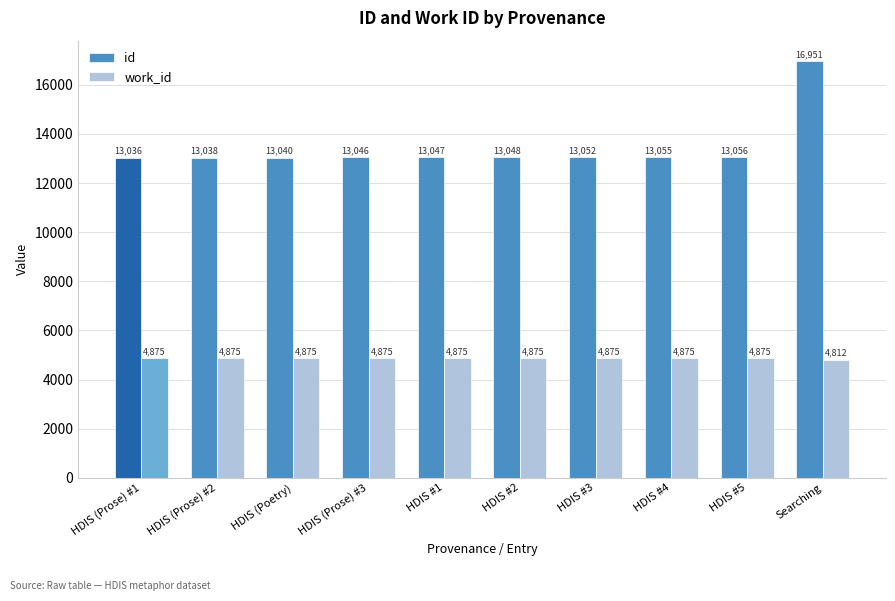

What is the label of the 10th bar from the right?

HDIS (Prose) #1